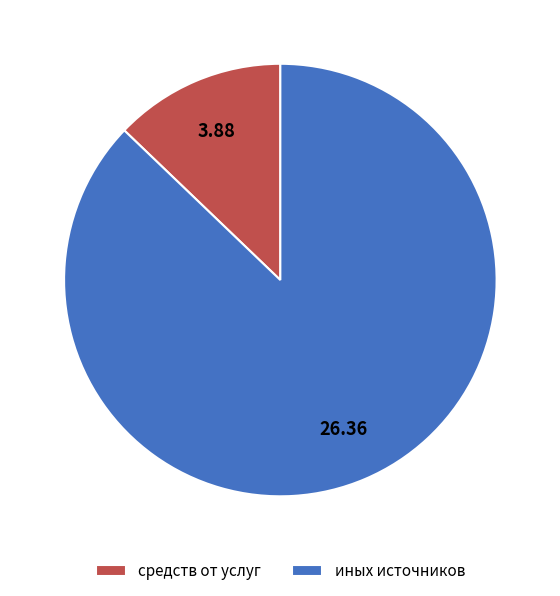

Which category has the biggest portion of the pie?

иных источников